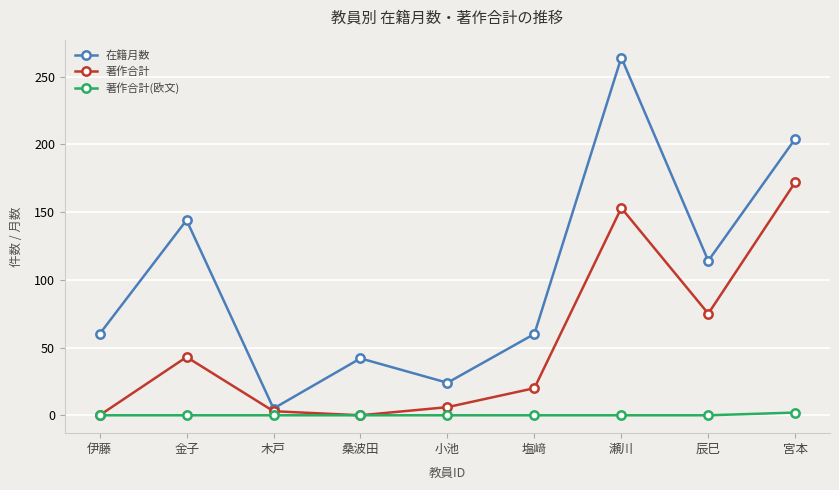

What position from the left is 瀬川?

7